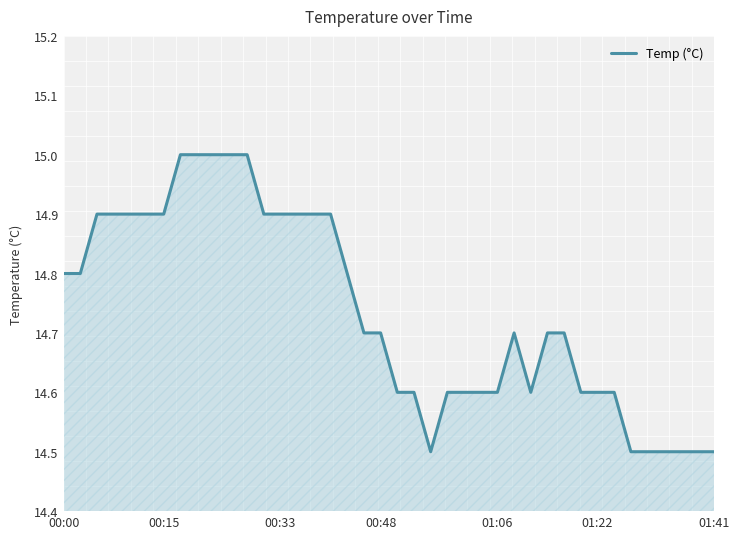

Count the number of data series in this chart.

1